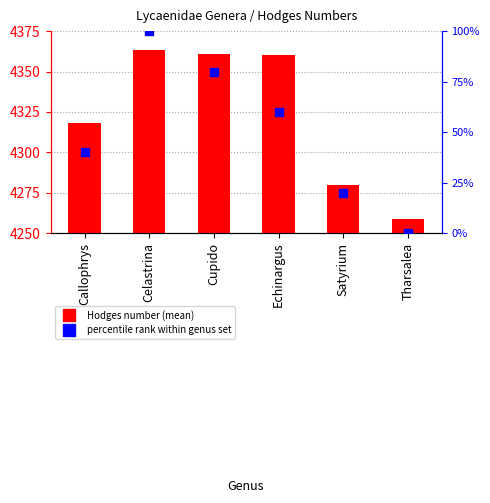

At how many categories does at least one series exceed 3171?

6